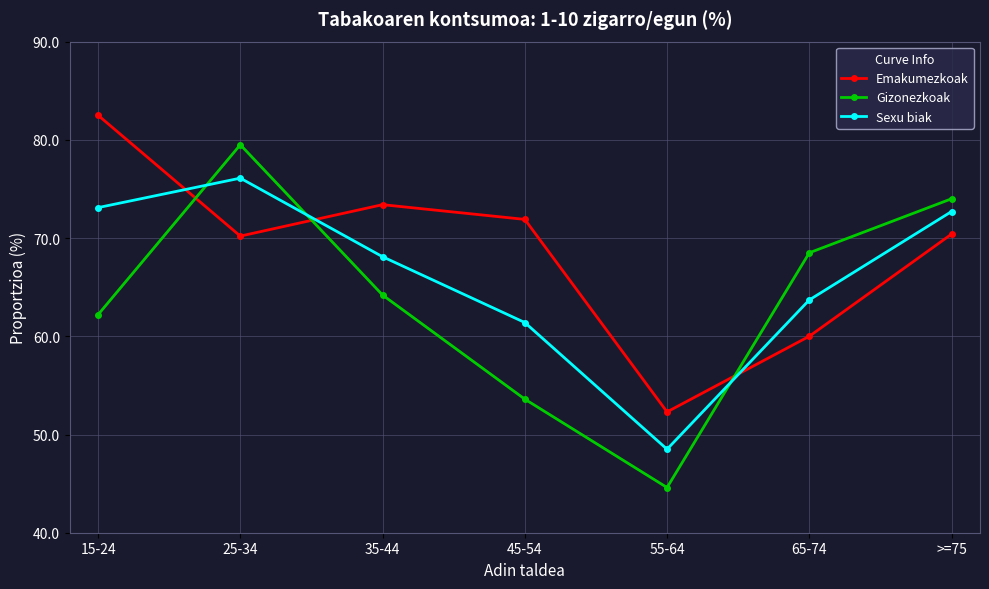

What is the value of the Gizonezkoak point at the 2nd from the left?

79.5